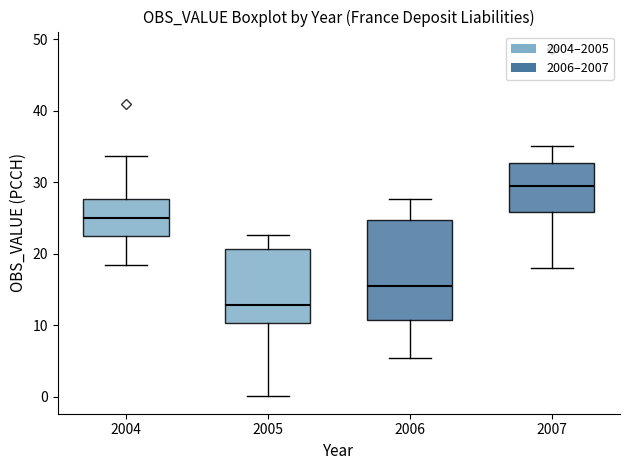

Comparing the boxes themselves (not the whiskers), which one is the tallest?

2006